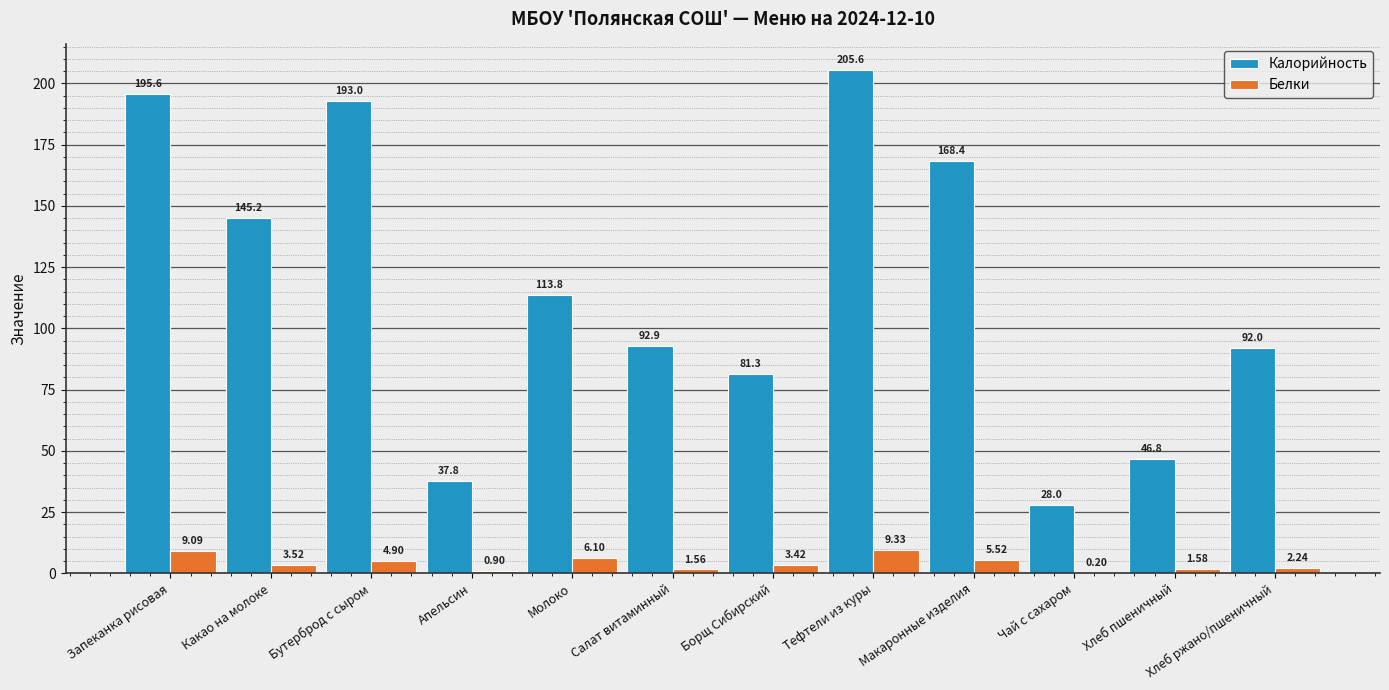

Where does the Белки series first go above 3?

Запеканка рисовая